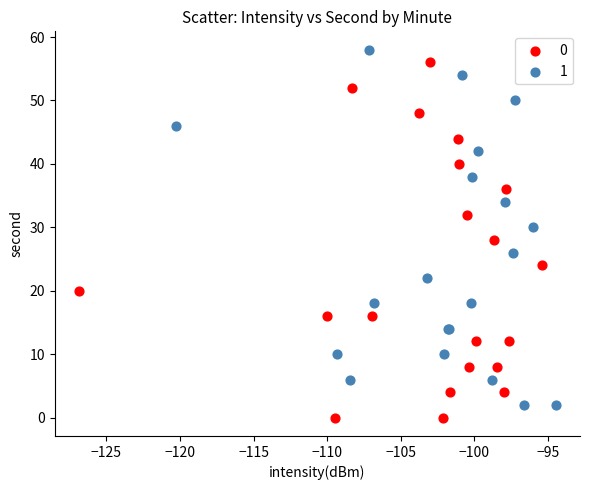

What are all the series names shown in the legend?

0, 1